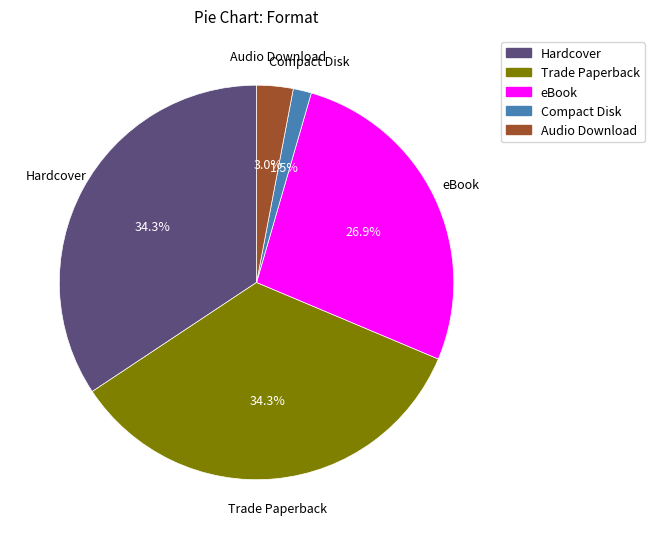

How many segments does this pie chart have?

5